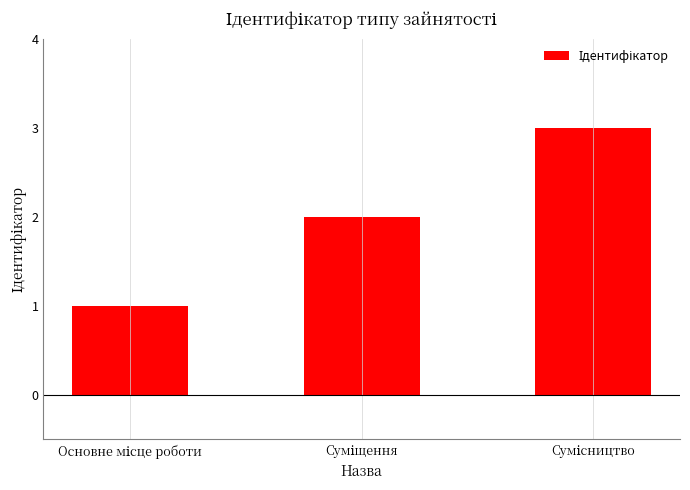

What is the sum of all values?

6